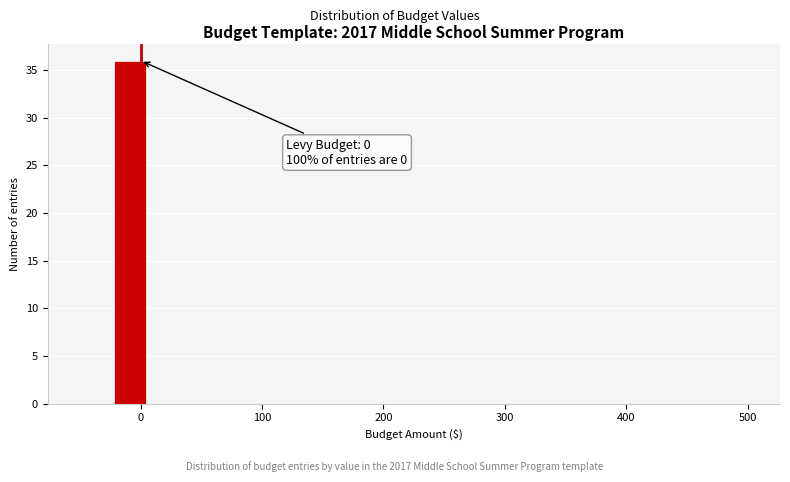

Around what value on the x-axis is the tallest bar? Give the approximate position of its centre, as read against the axis.

-10